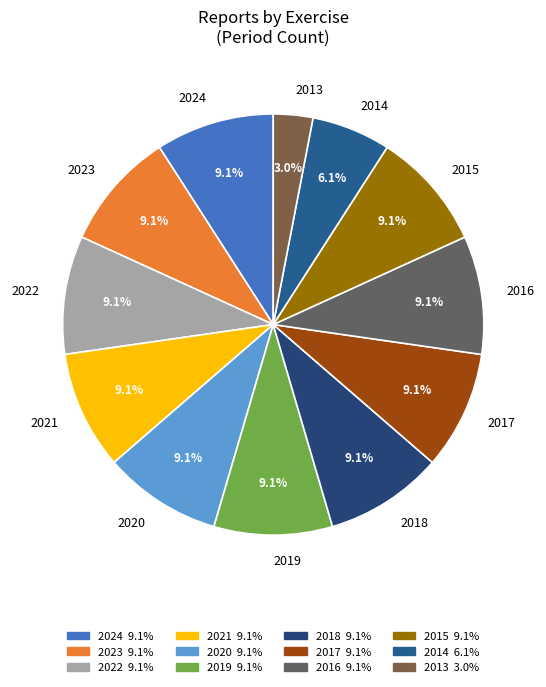

Which category has the smallest portion of the pie?

2013